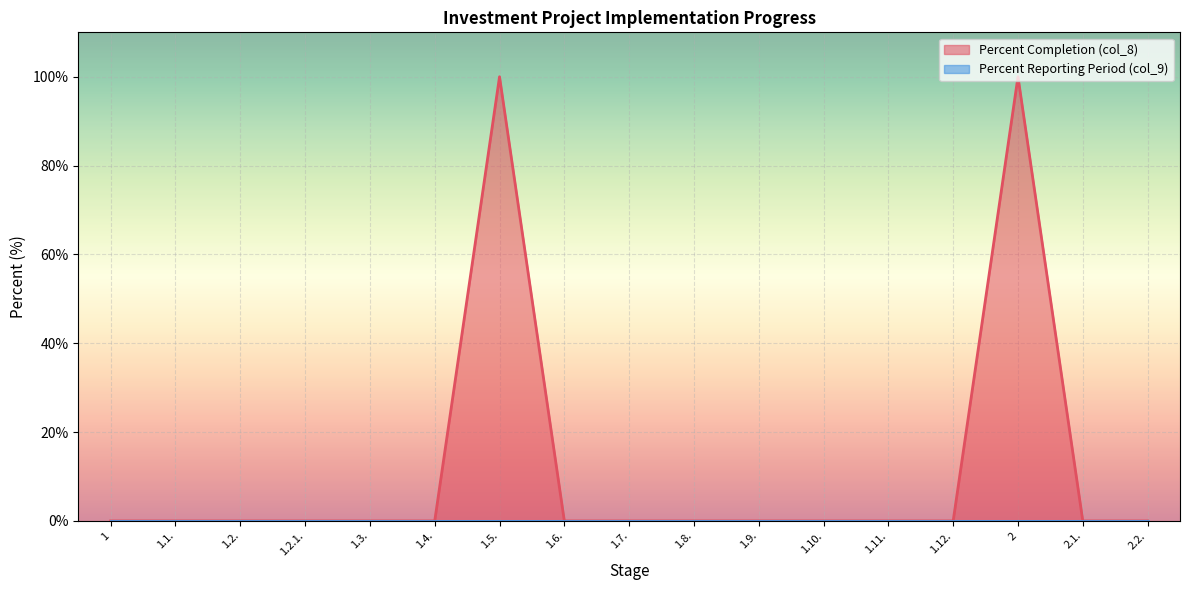

Is it true that the value at 1.6. is 0?

True